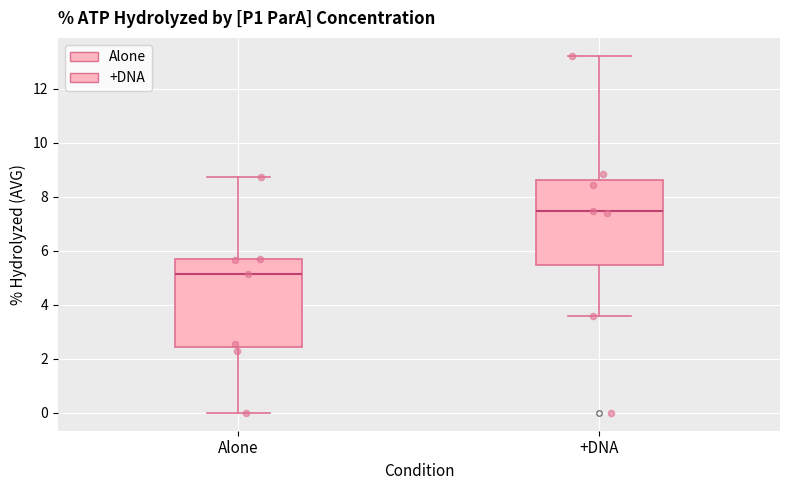

Reading left to right, read every box against the y-axis: the position of its median line, the range the box covers, and the ends of its whiskers. The values are not printed on the chart, so give them approximately, as read against the axis.

Alone: median 5.2, box 2.4 to 5.6, whiskers 0.0 to 8.8
+DNA: median 7.4, box 5.4 to 8.6, whiskers 3.6 to 13.2